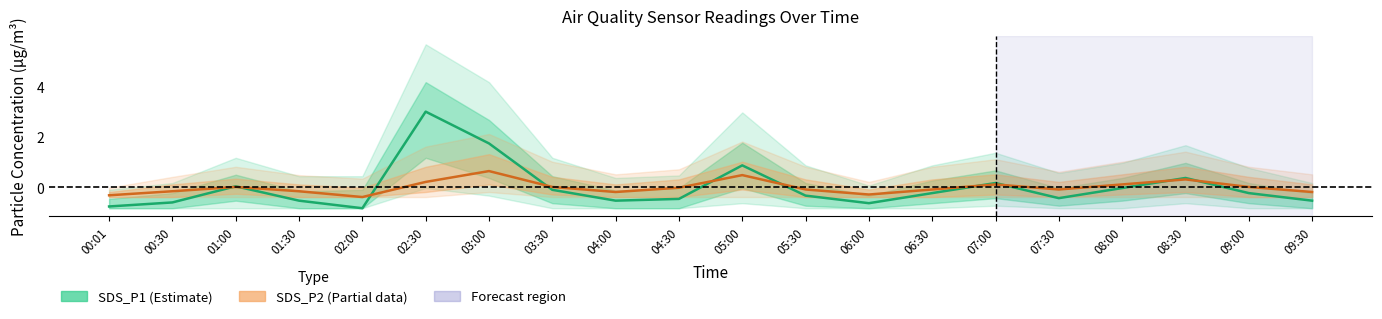

Which series has the largest total across all categories?

SDS_P1 (Estimate)